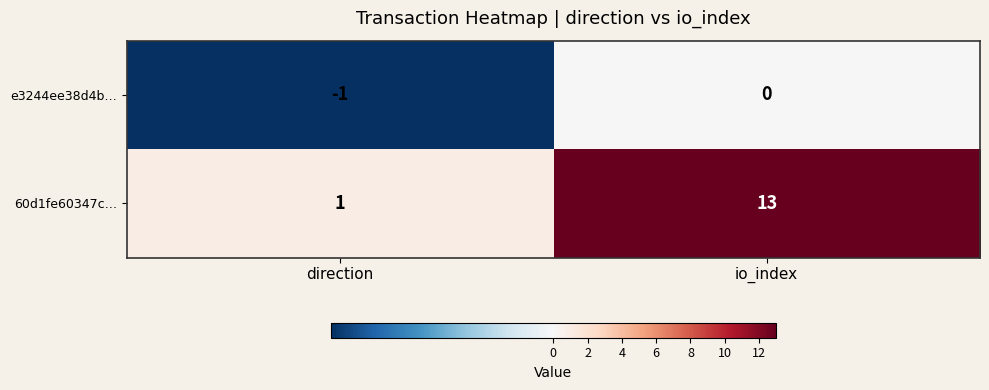

Reading left to right, what are all the values shown in this chart?

e3244ee38d4b…: -1	0
60d1fe60347c…: 1	13